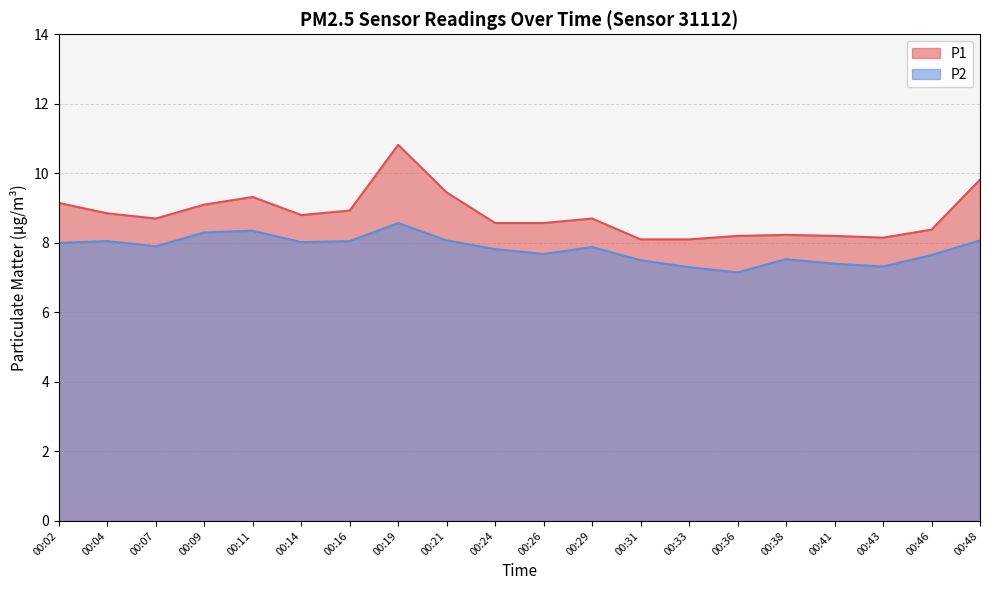

True or false: P2 and P1 intersect in this chart.

False